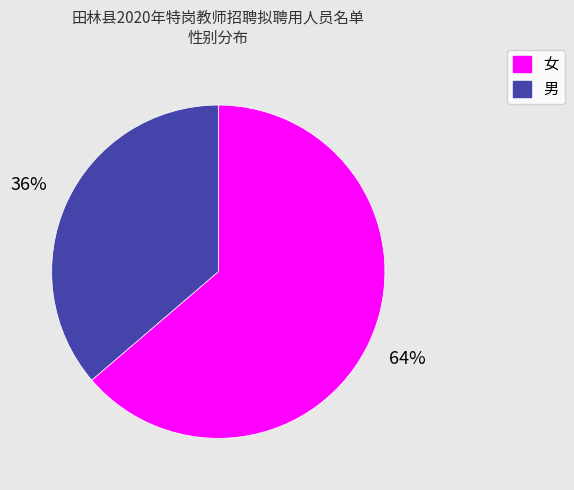

Is it true that 男 is 36% of the pie?

True